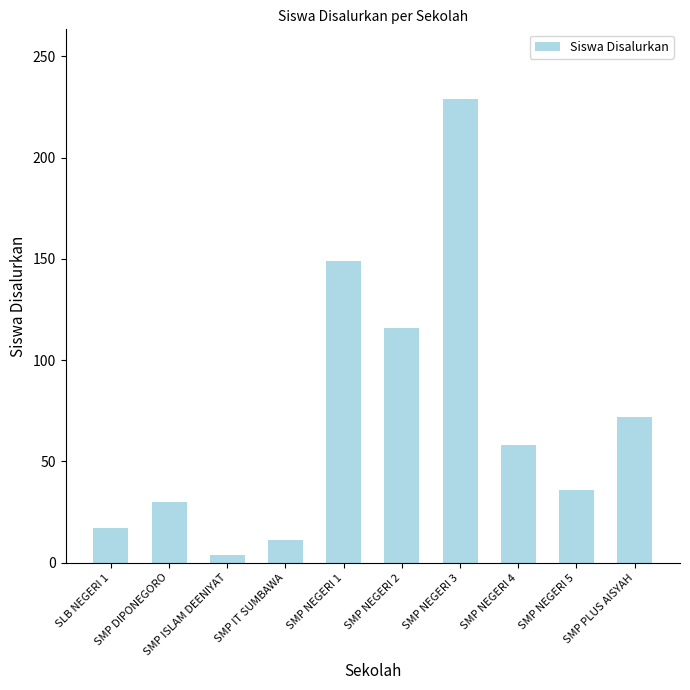

The chart shows a value of 229 at SMP NEGERI 3. True or false?

True